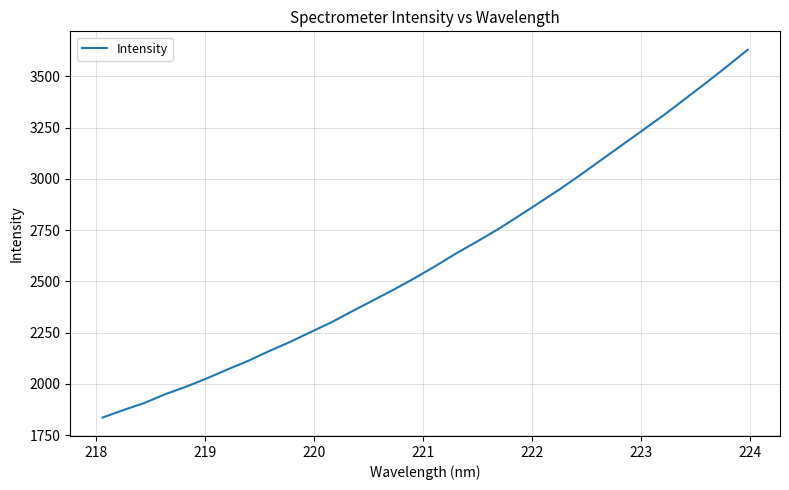

What is the minimum value shown in the chart?

1835.5